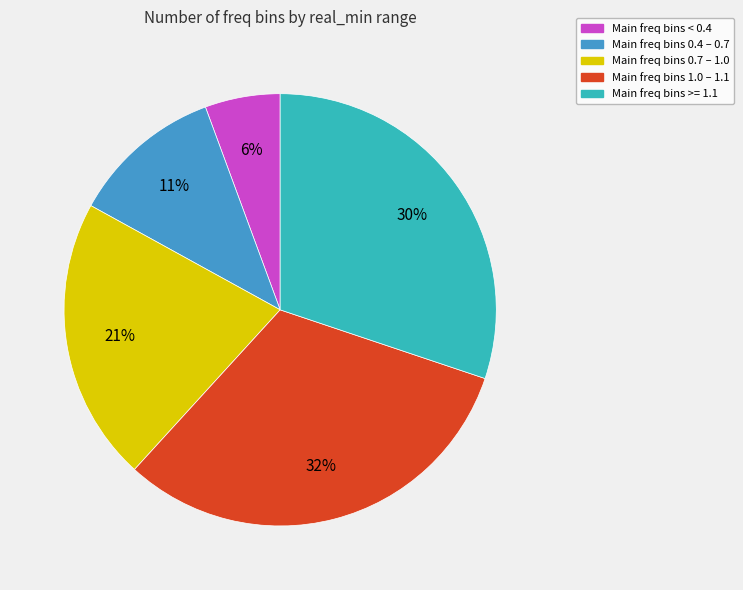

To the nearest percent, what is the difference between the largest and smallest slice percentages?

26%